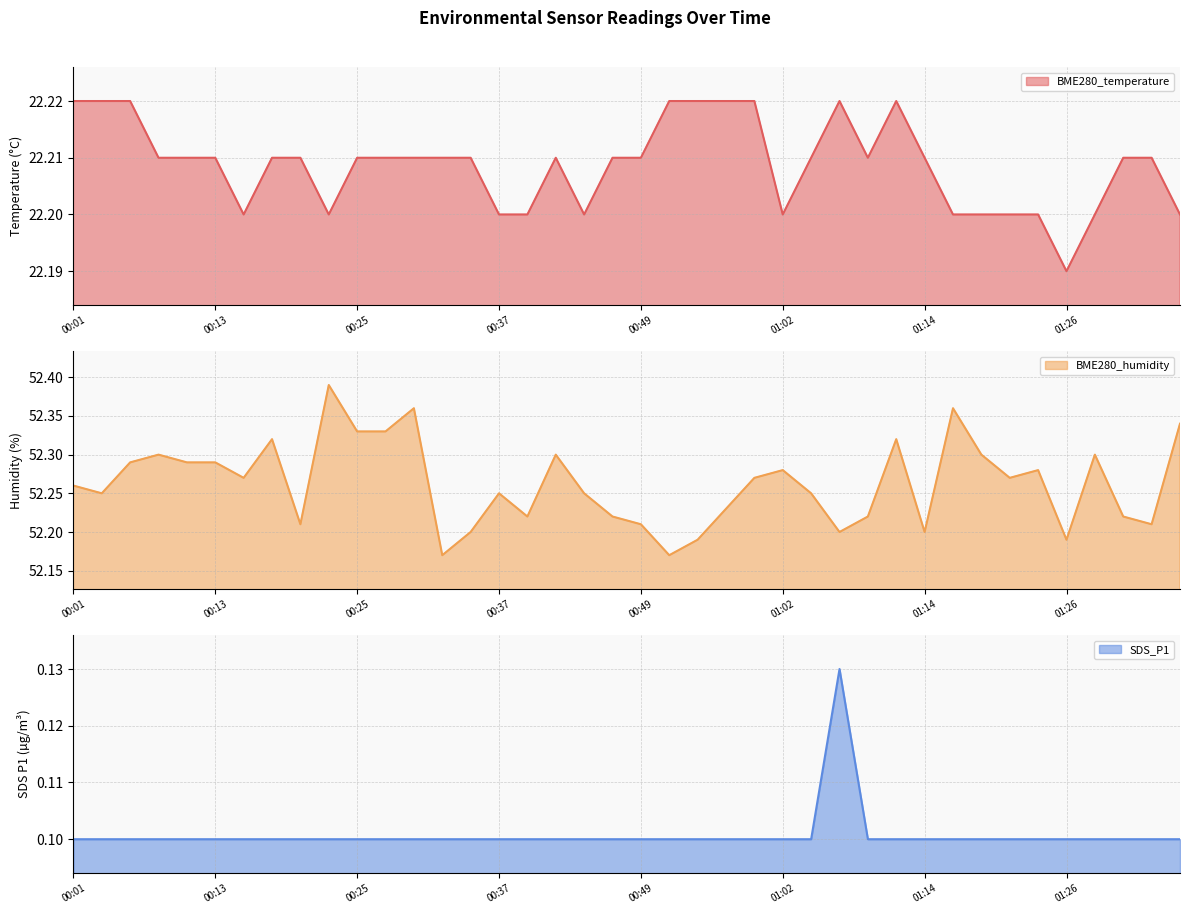

Is the value of BME280_temperature at 01:14 greater than the value of BME280_humidity at 01:34?

No